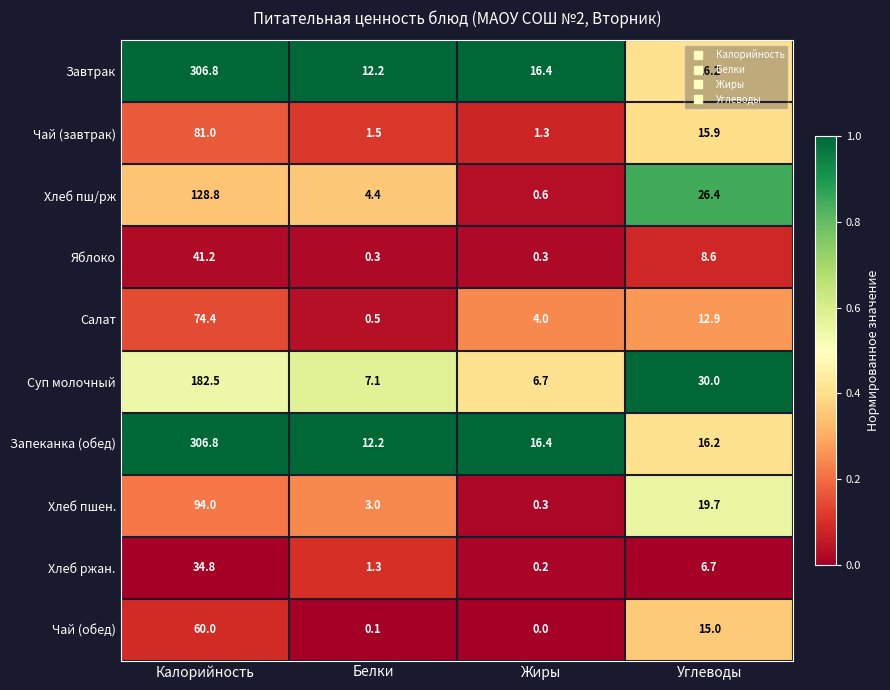

At which category is the sum across all series the highest?

Калорийность